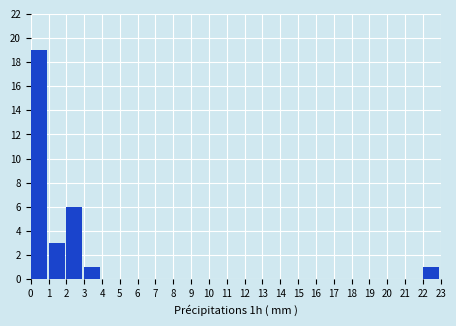

Reading left to right, list every bar in this chart as the range it spans on the x-axis followed by its height. The values are not printed on the chart, so give them approximately, as read against the axis.

0 to 1: 19
1 to 2: 3
2 to 3: 6
3 to 4: 1
4 to 5: 0
5 to 6: 0
6 to 7: 0
7 to 8: 0
8 to 9: 0
9 to 10: 0
10 to 11: 0
11 to 12: 0
12 to 13: 0
13 to 14: 0
14 to 15: 0
15 to 16: 0
16 to 17: 0
17 to 18: 0
18 to 19: 0
19 to 20: 0
20 to 21: 0
21 to 22: 0
22 to 23: 1